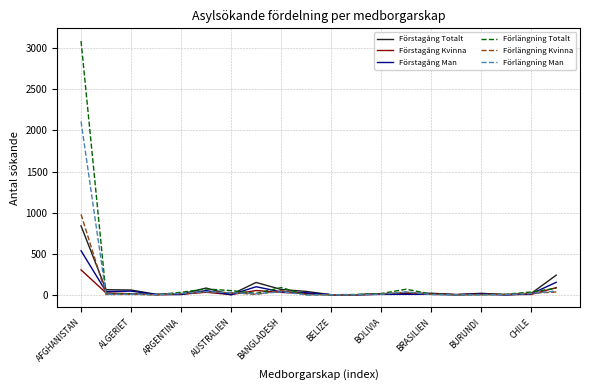

Which series has the widest spread of values?

Förlängning Totalt